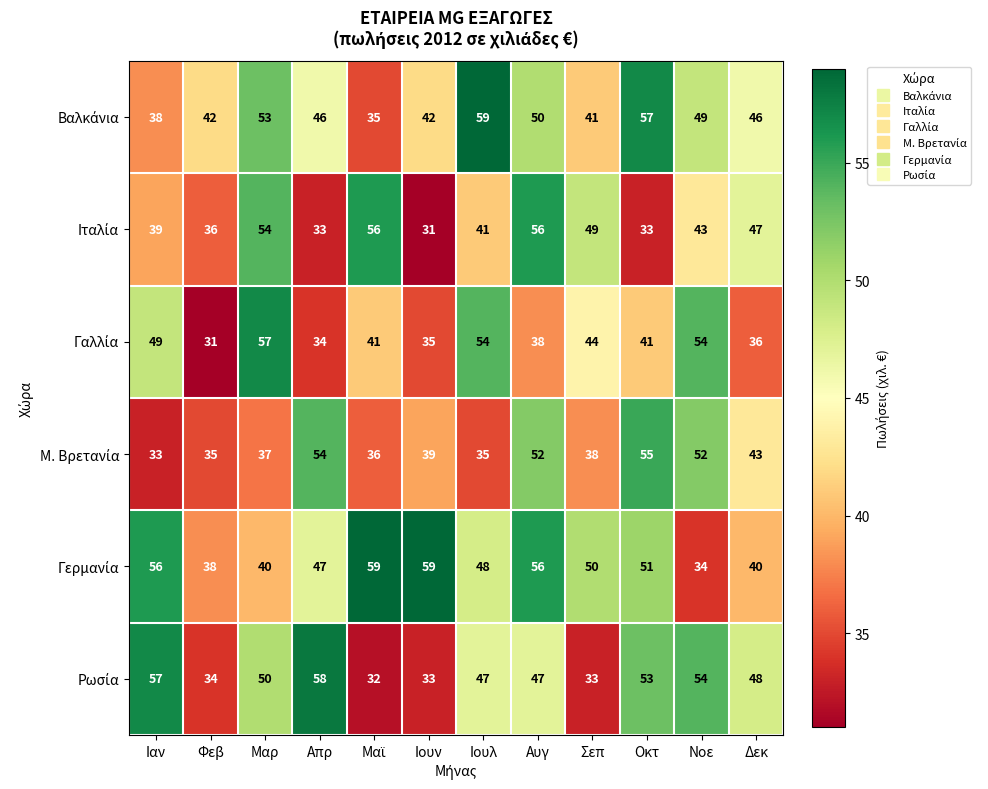

At how many categories does at least one series exceed 49?

10